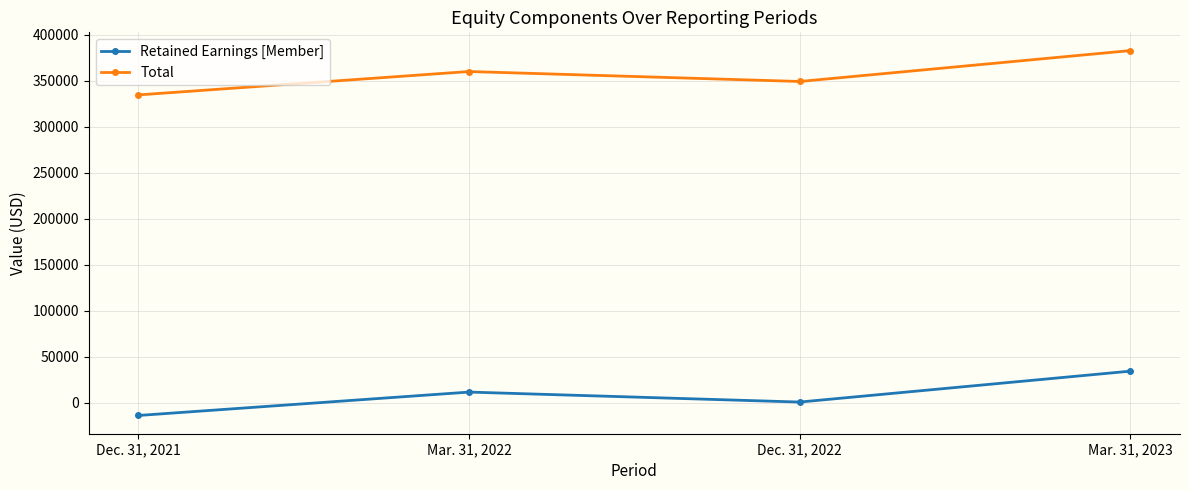

What is the label of the 3rd point from the left?

Dec. 31, 2022